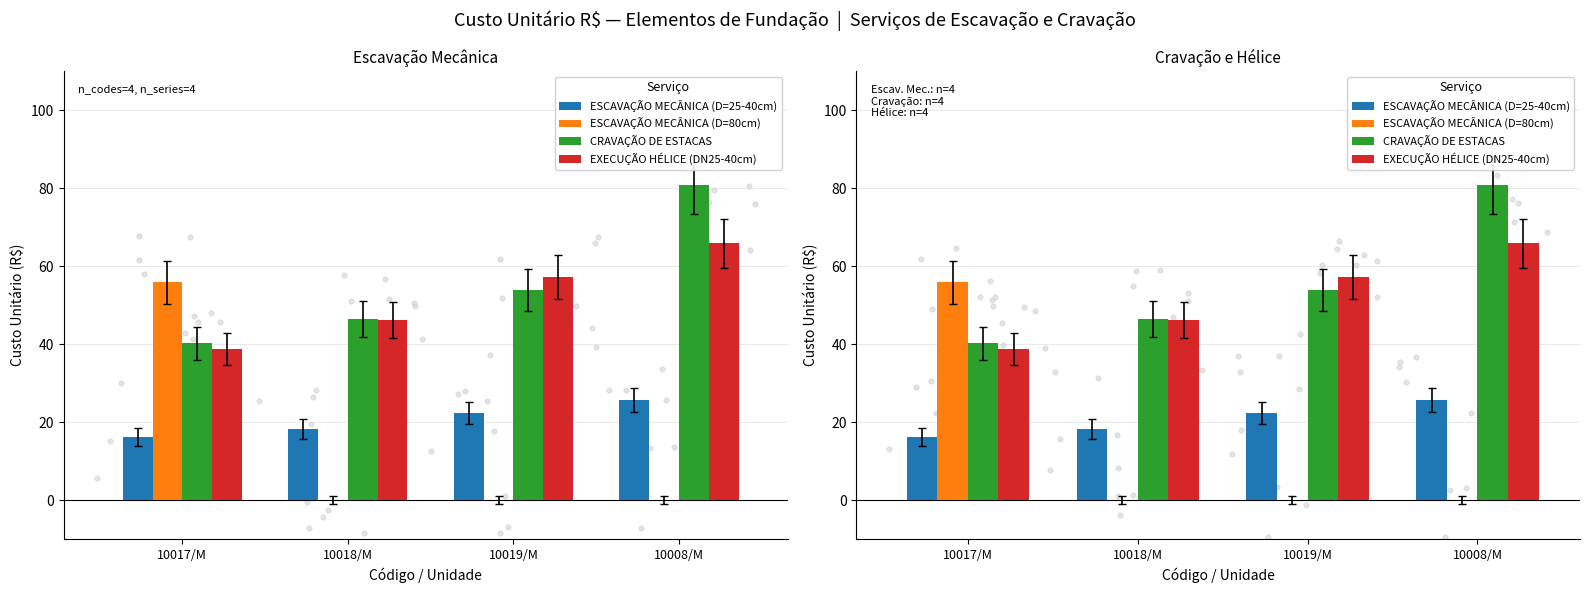

At which category is the sum across all series the highest?

10008/M